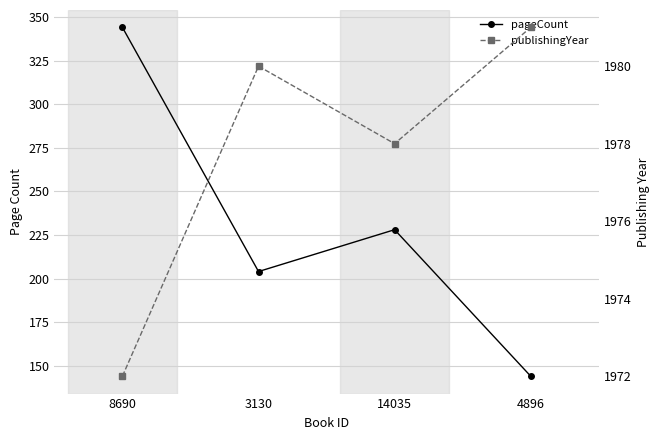

Where is pageCount nearest to the value 244?

14035